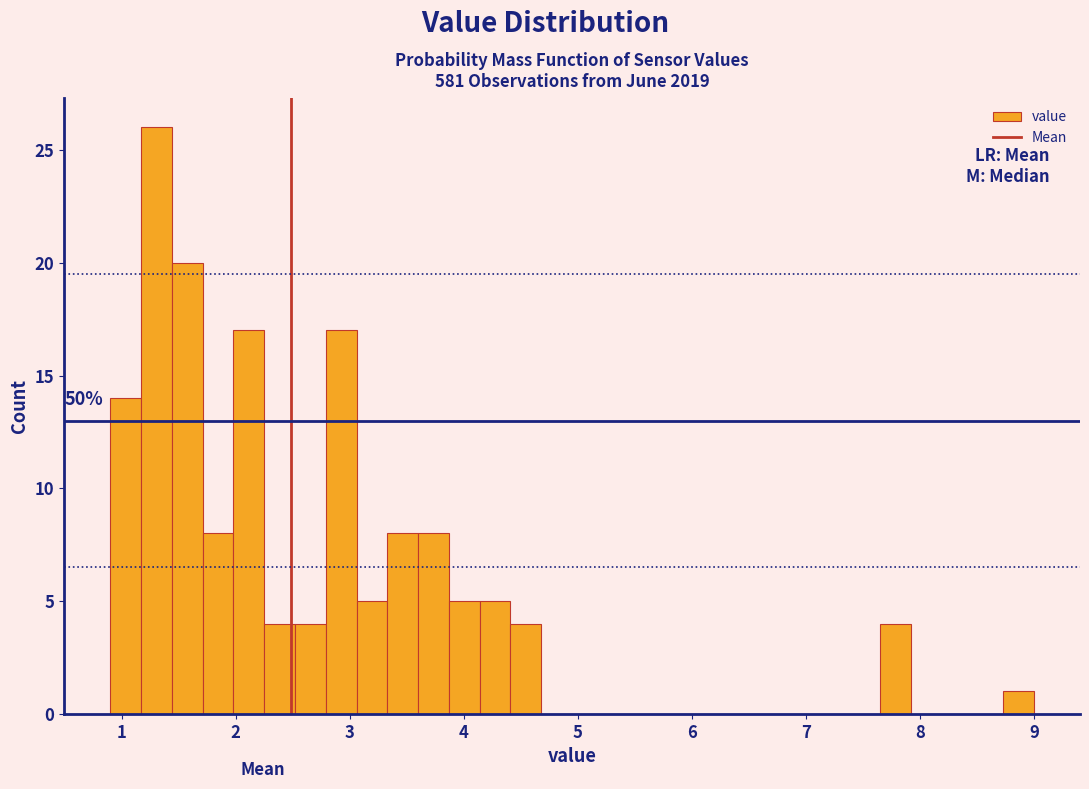

Around what value on the x-axis is the tallest bar? Give the approximate position of its centre, as read against the axis.

1.3